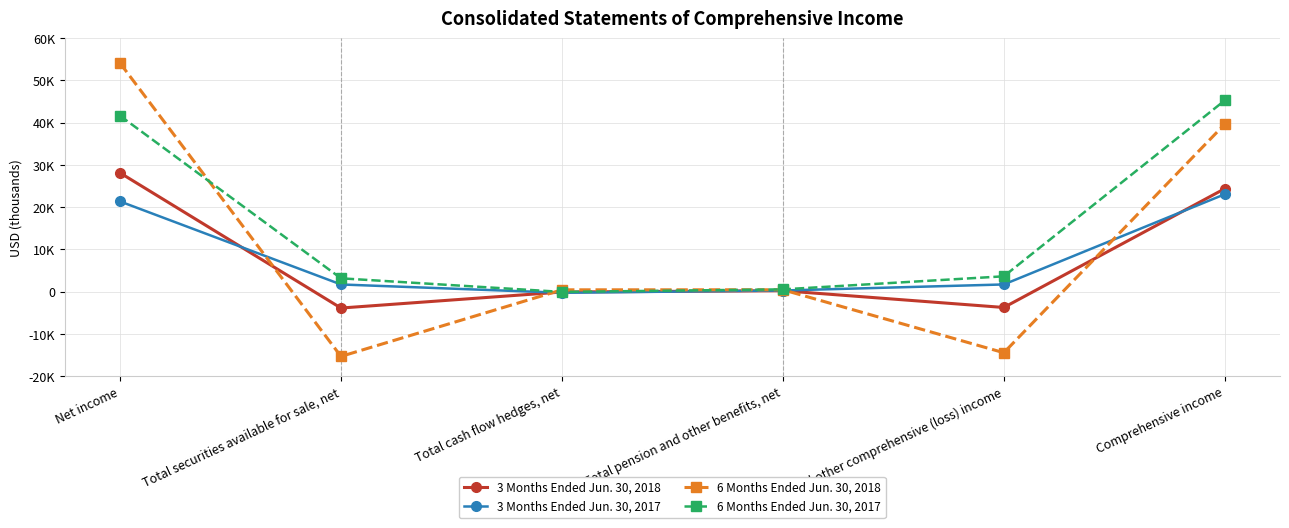

What is the spread (max minus min) of values at Total other comprehensive (loss) income?

18088